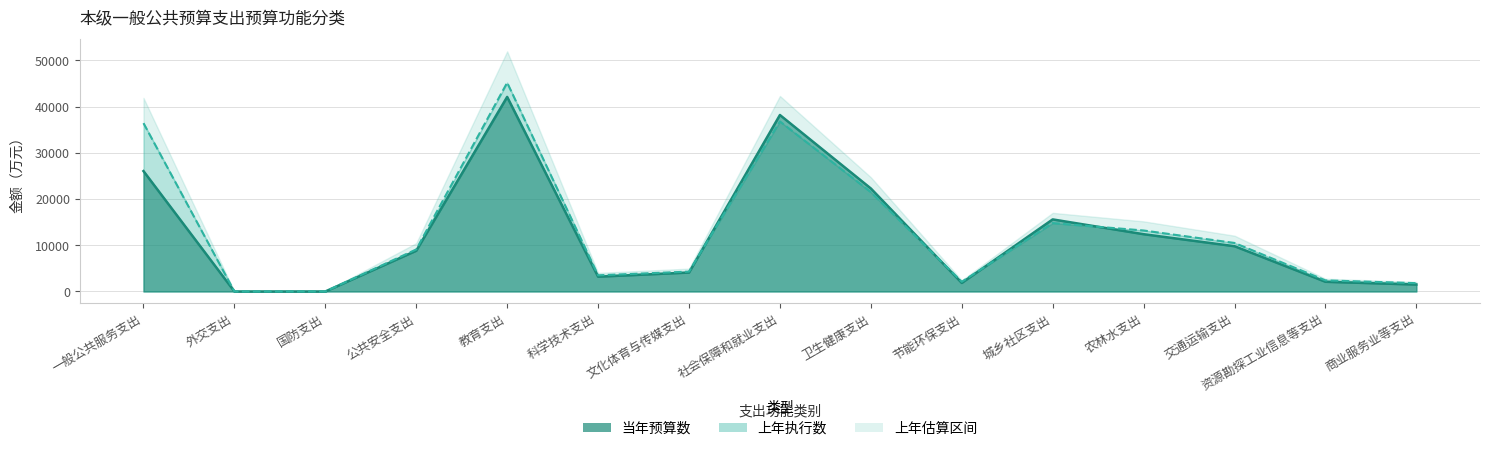

What is the difference between the second highest and second lowest values in the 上年执行数 series?

36800